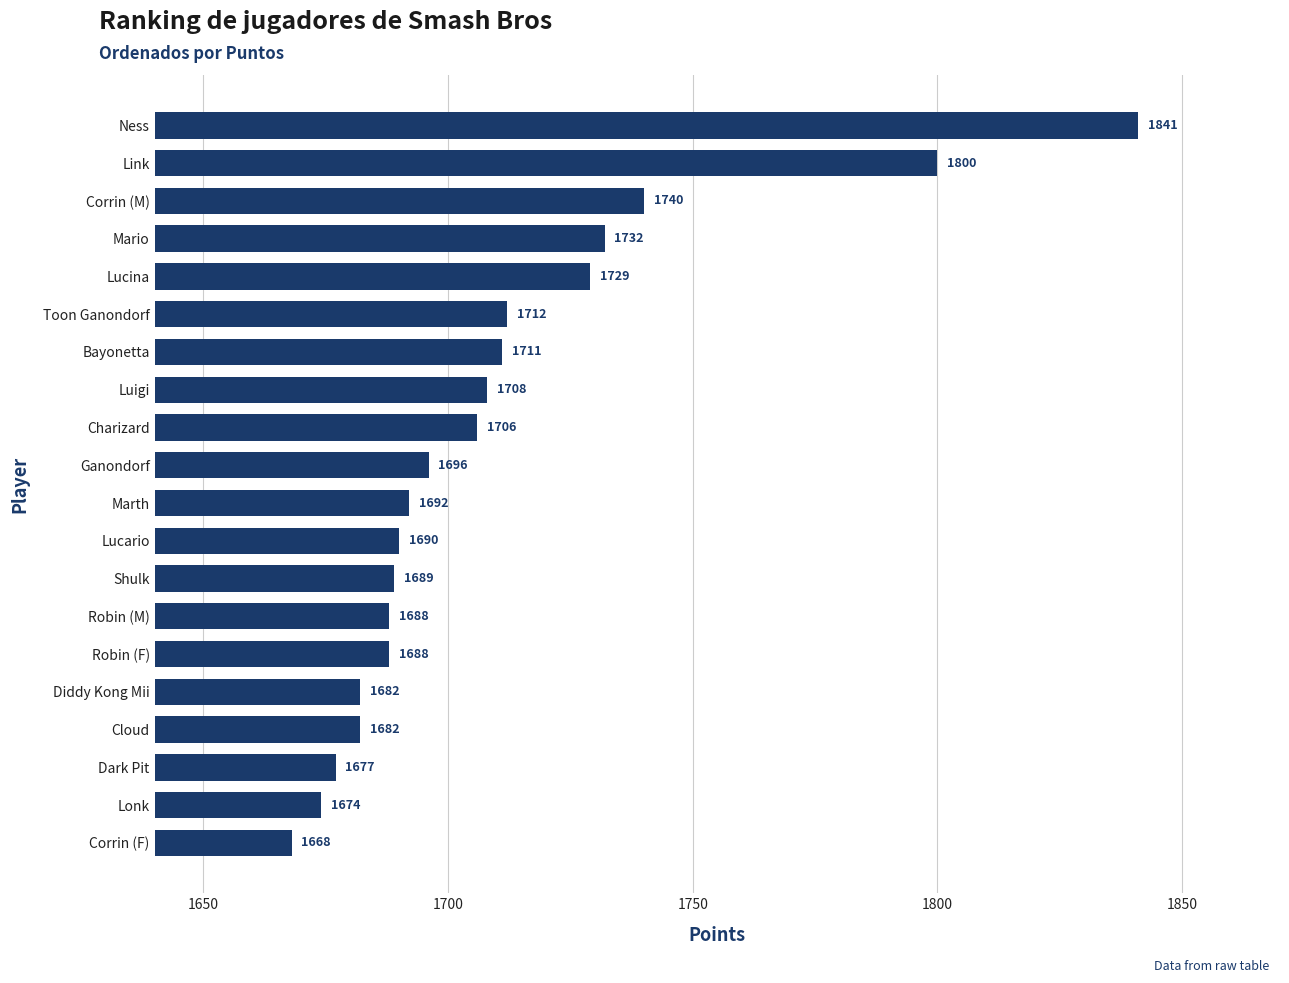

How many bars are there in total?

20